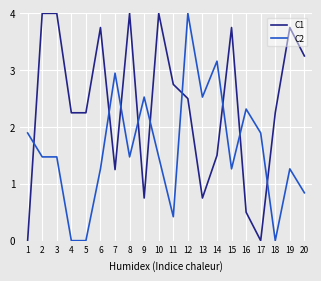

Which category has the highest value in the C2 series?

12